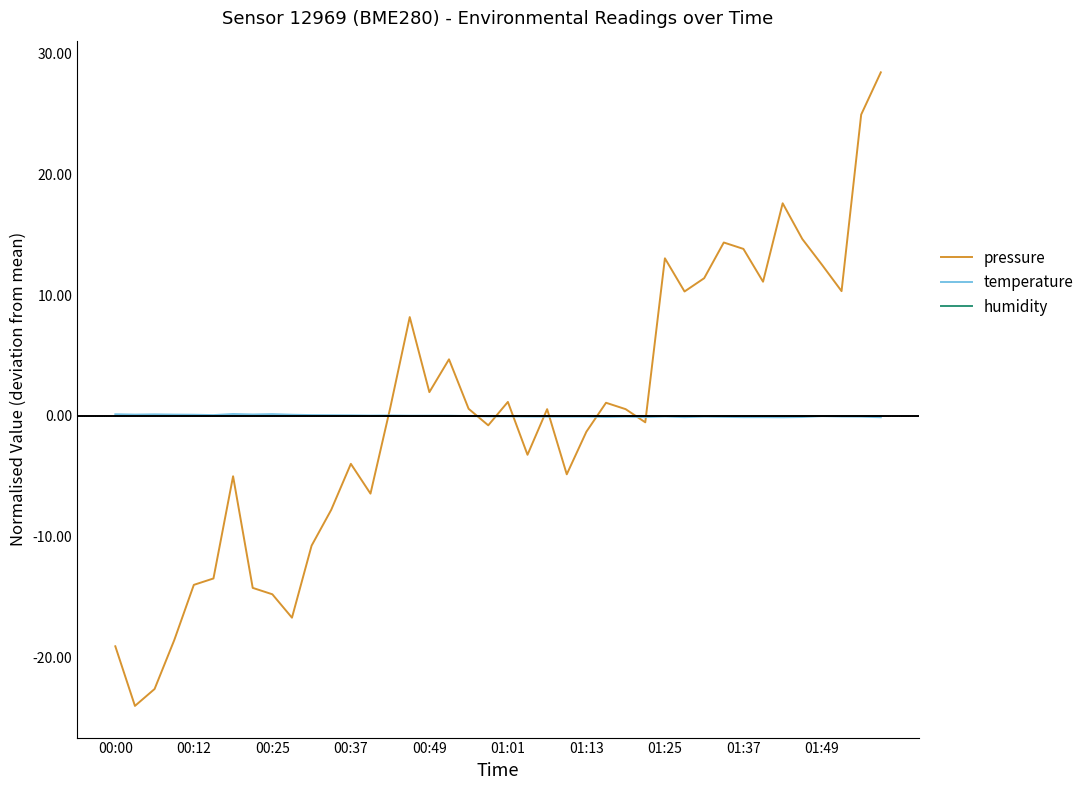

Which series has the largest range (max minus min)?

pressure